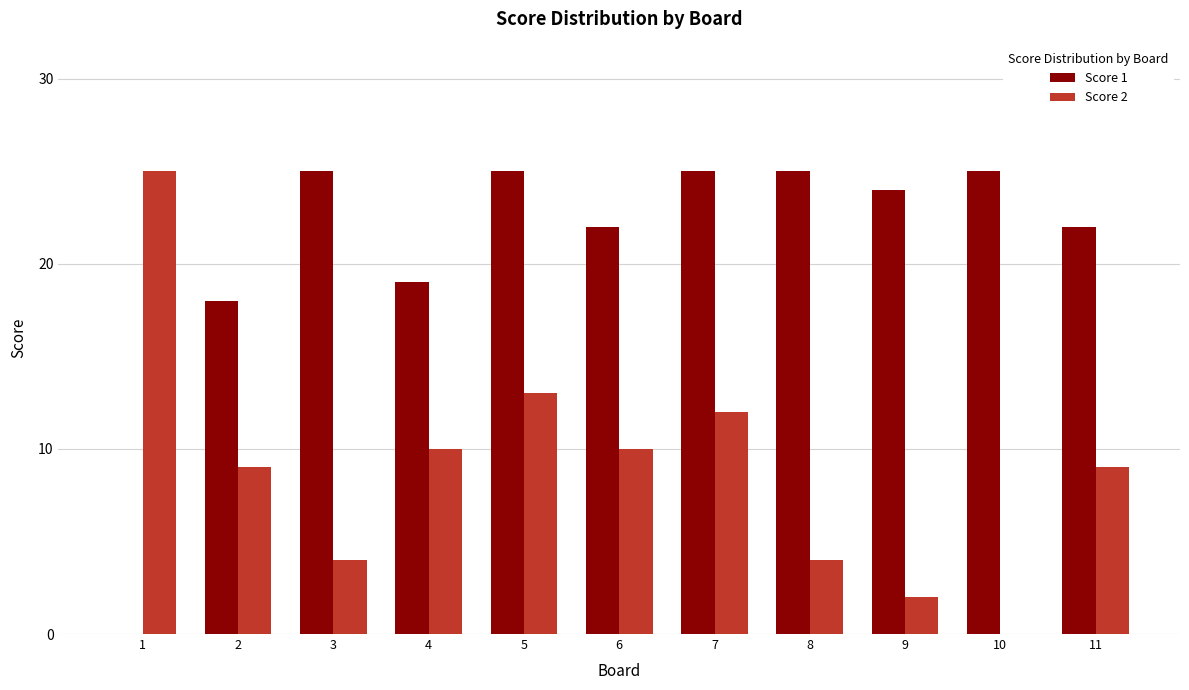

Is it true that Score 1 equals 39 at 11?

False